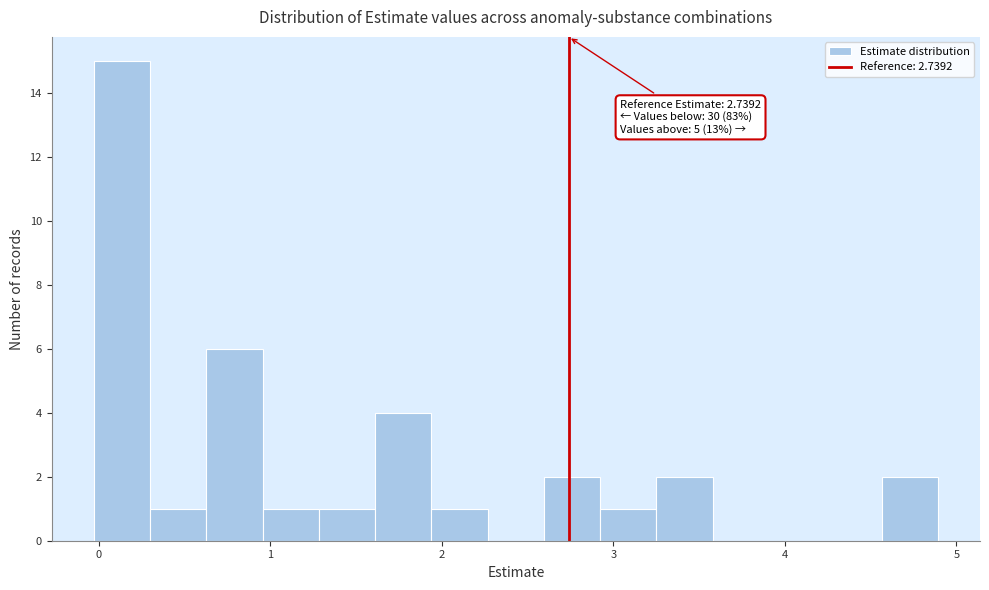

Around what value on the x-axis is the tallest bar? Give the approximate position of its centre, as read against the axis.

0.1